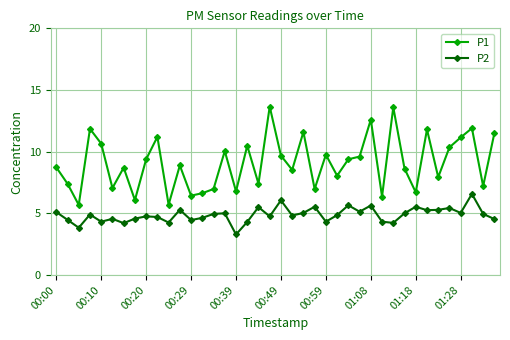

What is the difference between the maximum and minimum values in the P2 series?

3.3